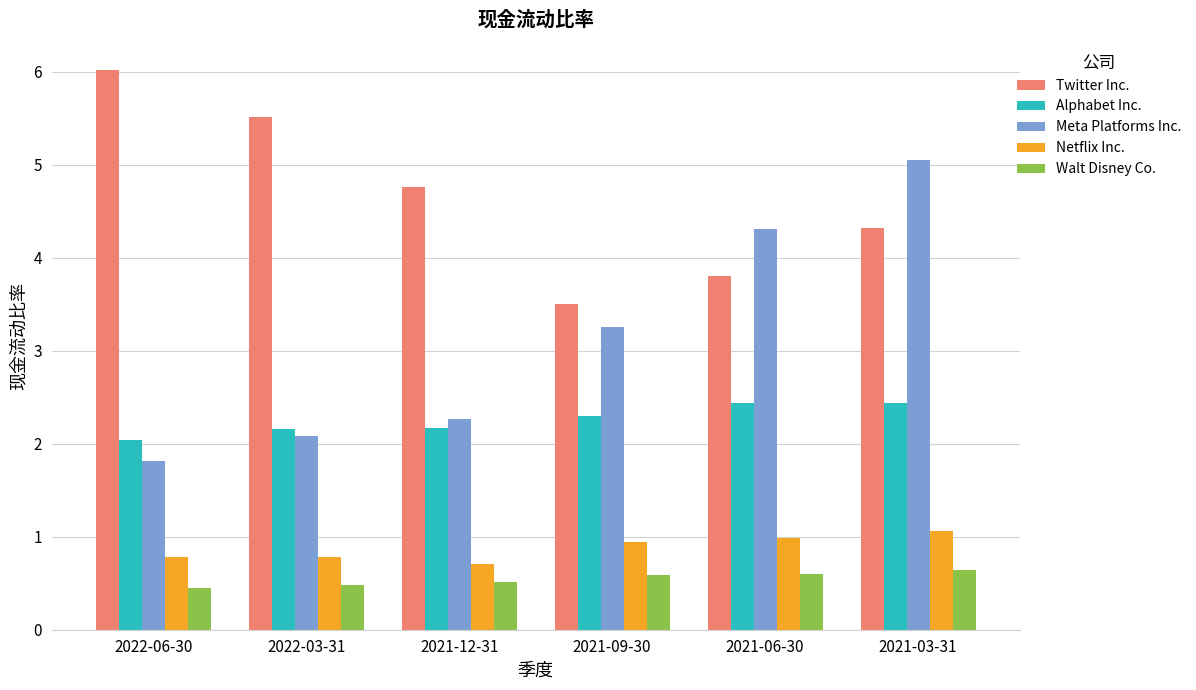

How many values in the Meta Platforms Inc. series are below 3?

3